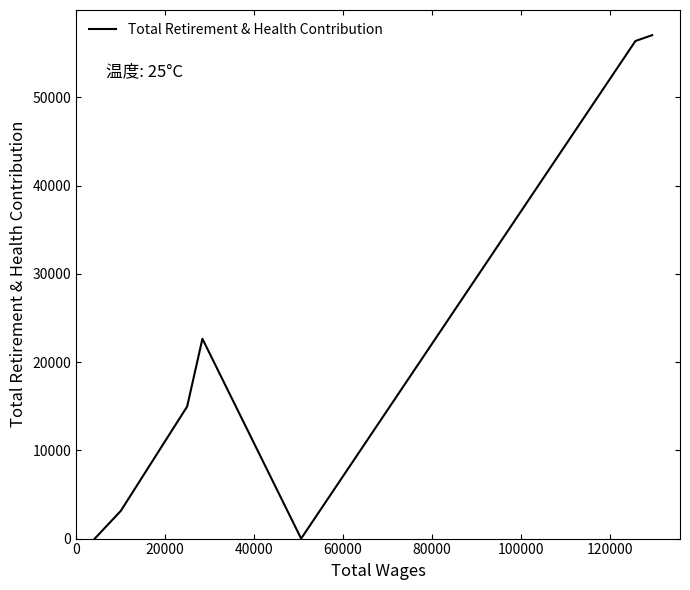

What is the greatest value displayed?

57056